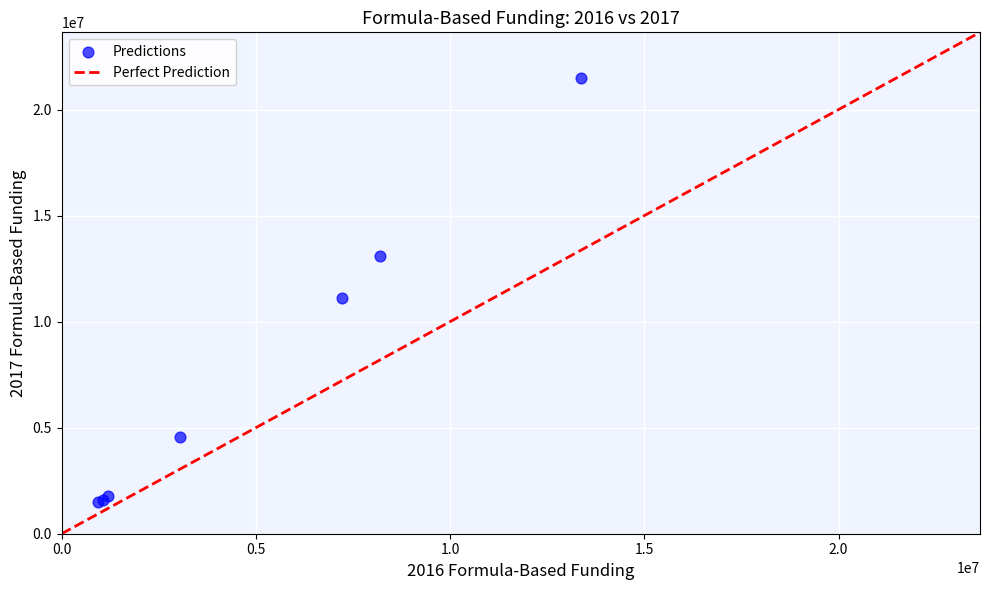

What Y value in the scatter plot is closest to 11496800?

11112319.9